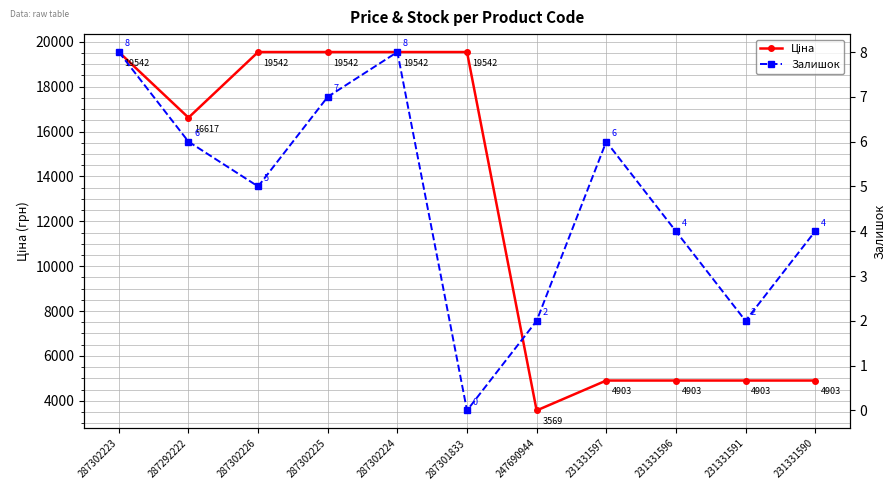

Is the value of Ціна at 287302225 greater than the value of Залишок at 287302224?

Yes